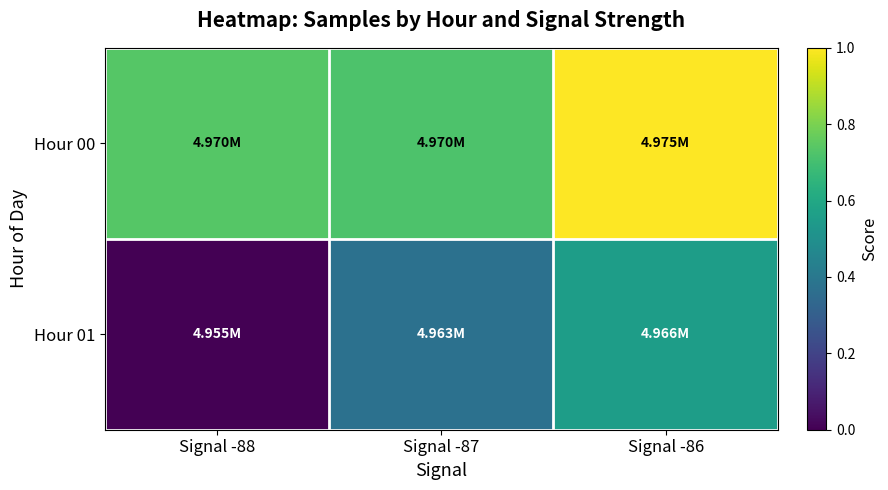

Which series has the largest total across all categories?

Hour 00